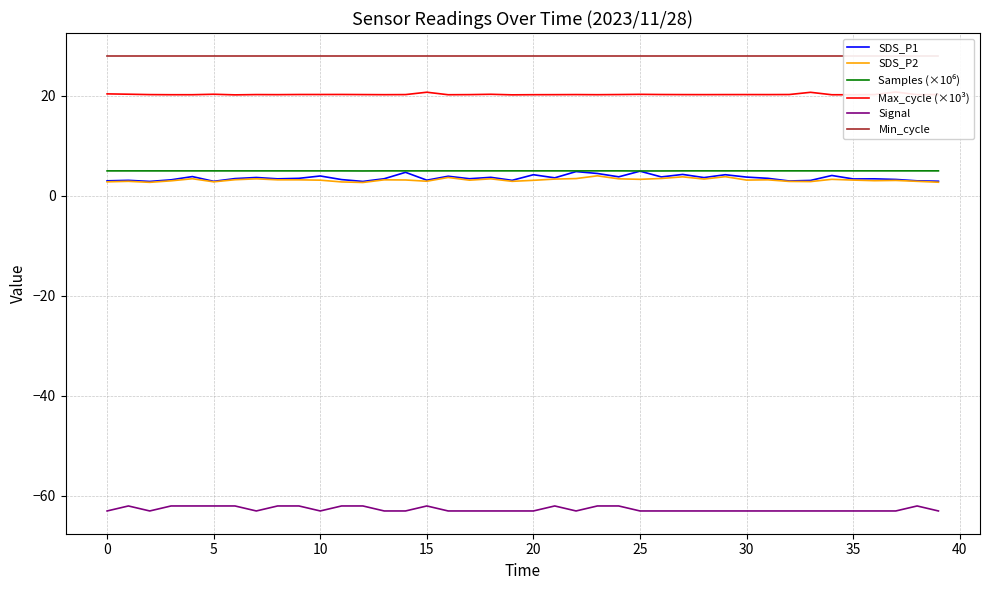

What is the label of the 37th point from the left?

36